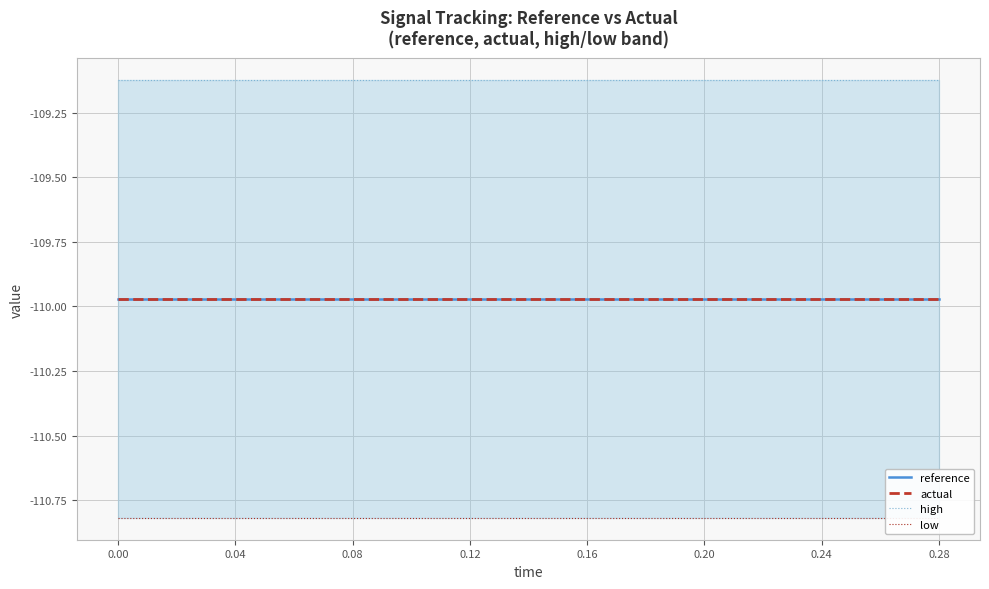

The value of actual at 0.16 is -110.0. True or false?

True